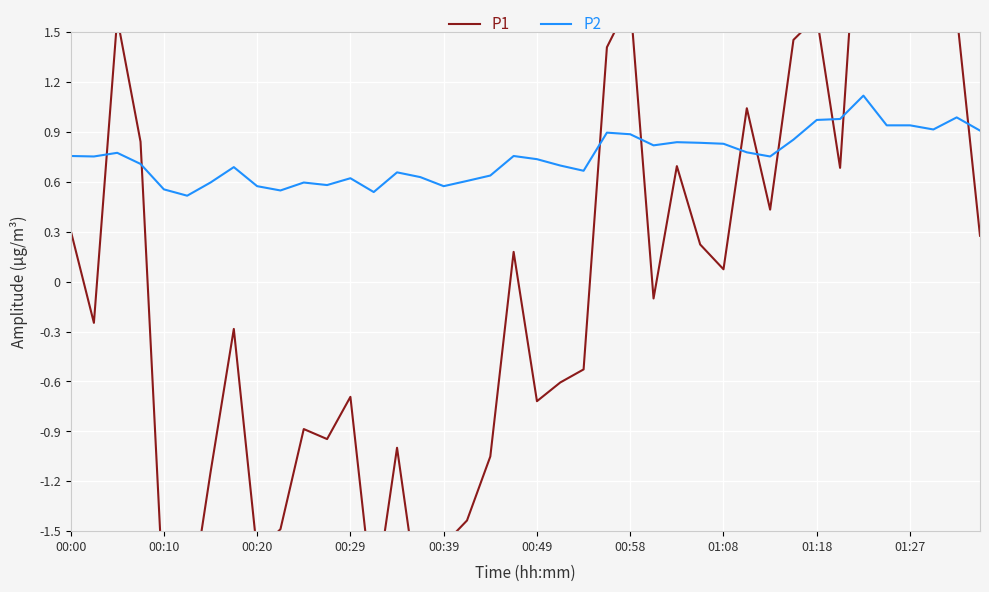

What is the maximum value for P2?

1.1